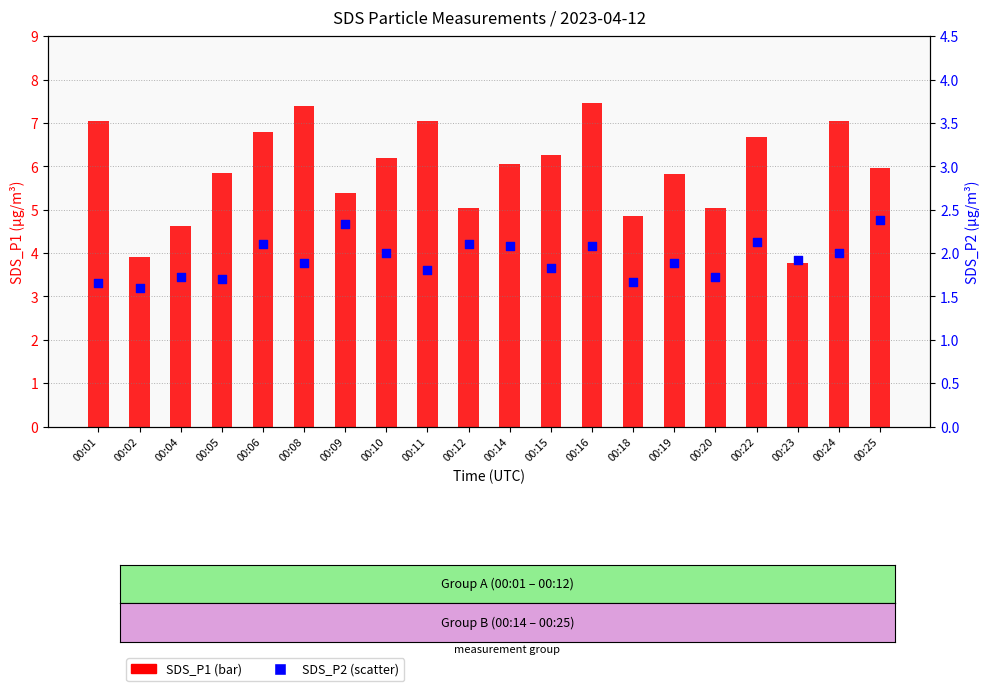

Is the value of SDS_P1 at 00:05 greater than the value of SDS_P2 at 00:16?

Yes